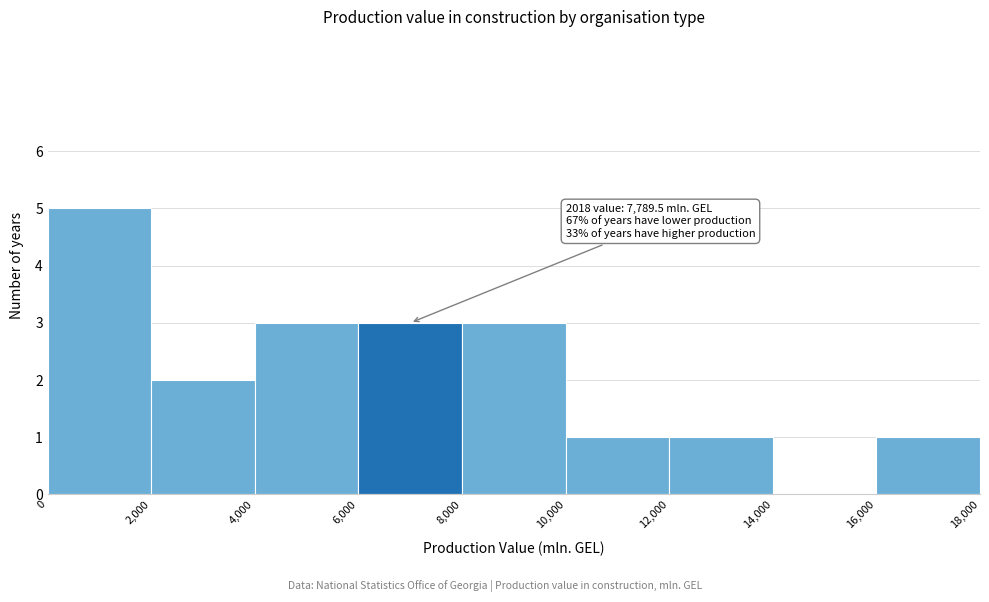

Which range on the x-axis has the tallest bar?

0 to 2,000